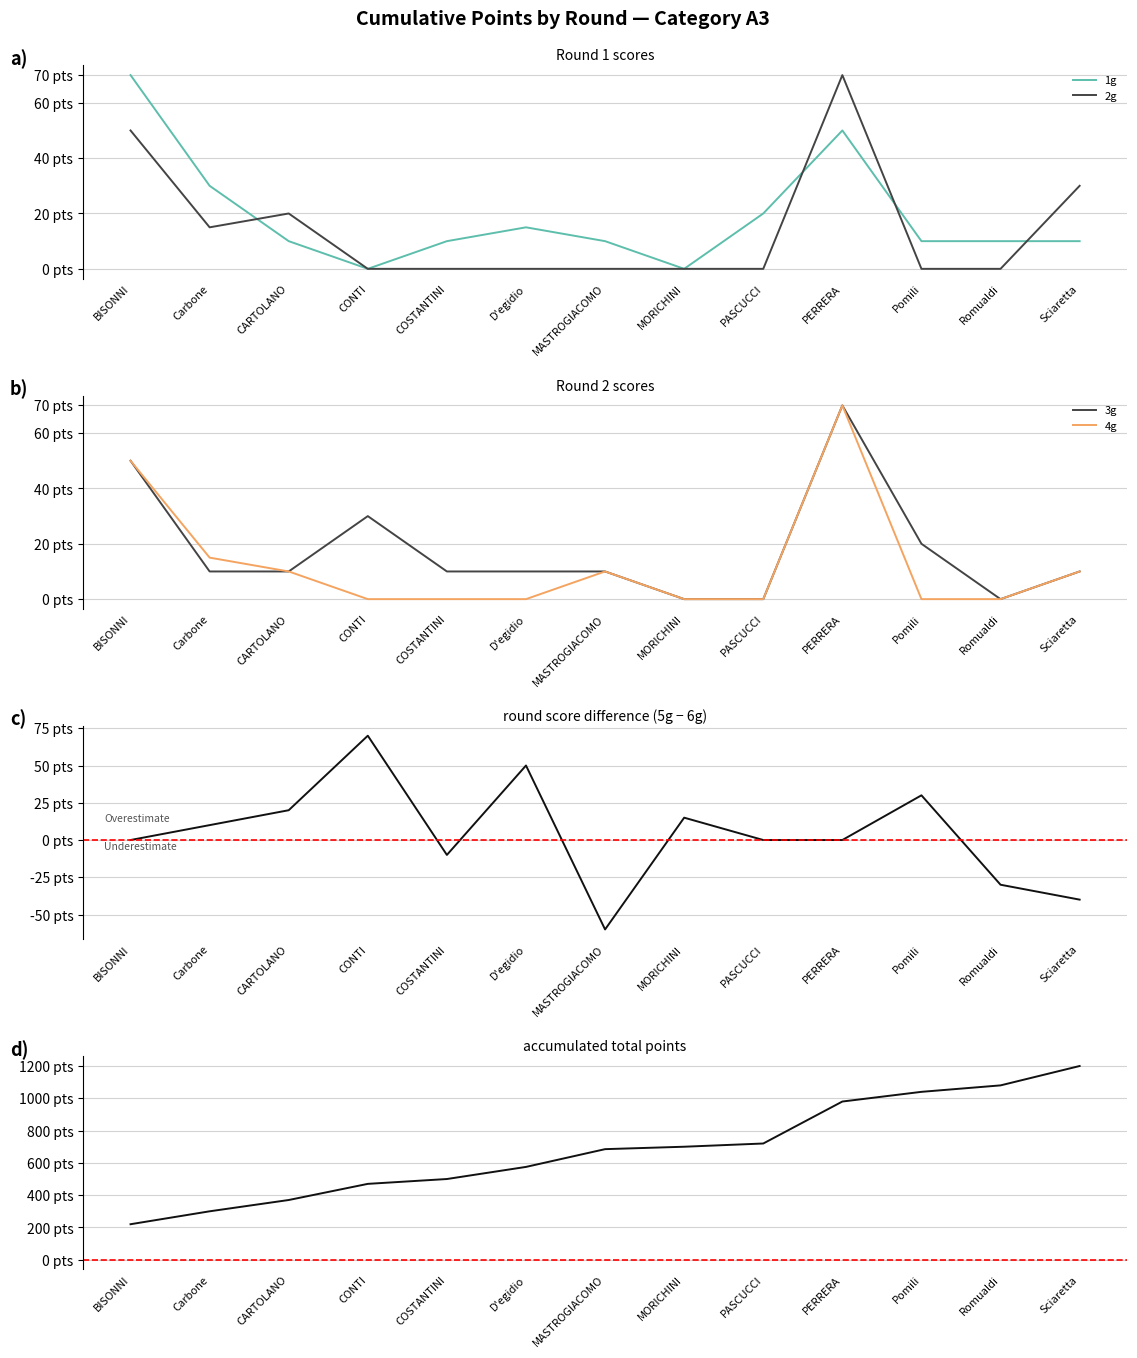

What are all the series names shown in the legend?

1g, 2g, 3g, 4g